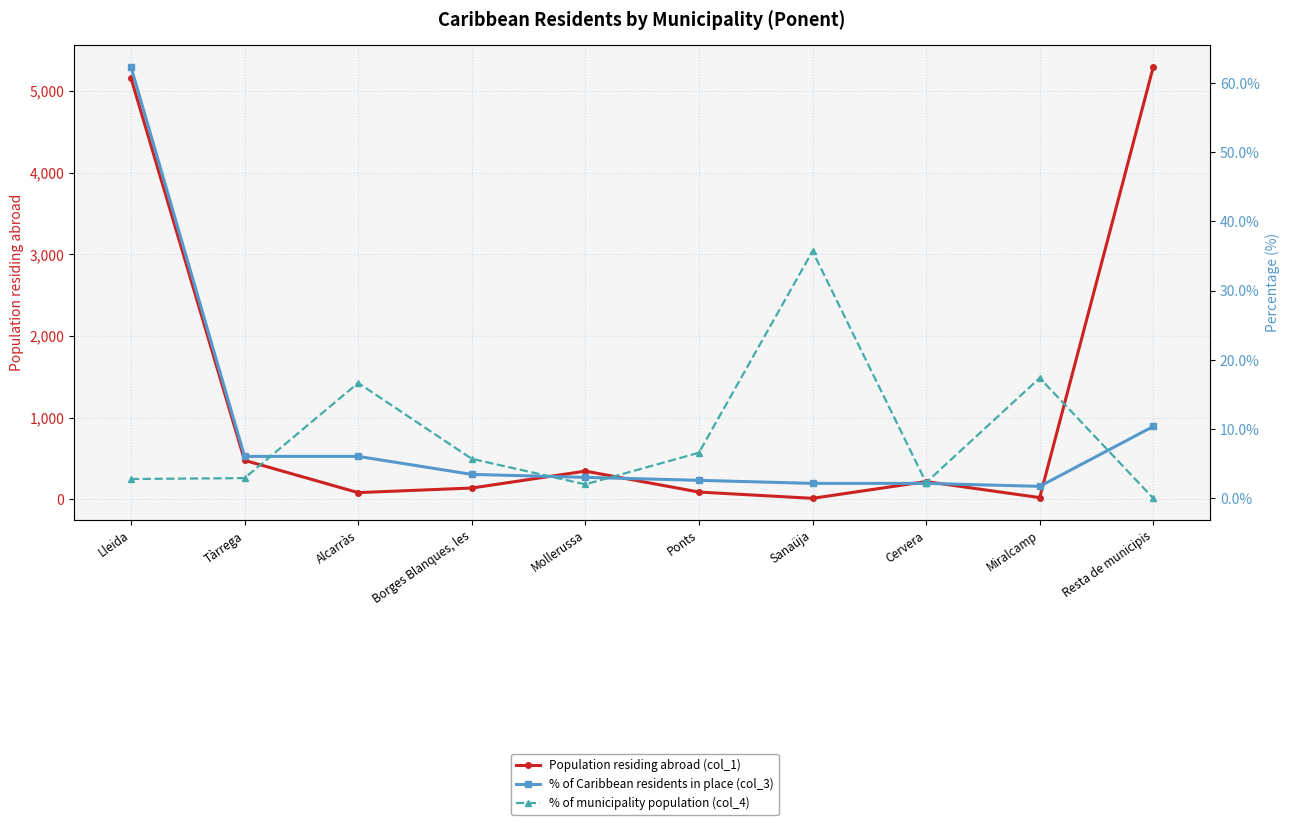

Is it true that % of municipality population (col_4) equals 2.3 at Cervera?

True